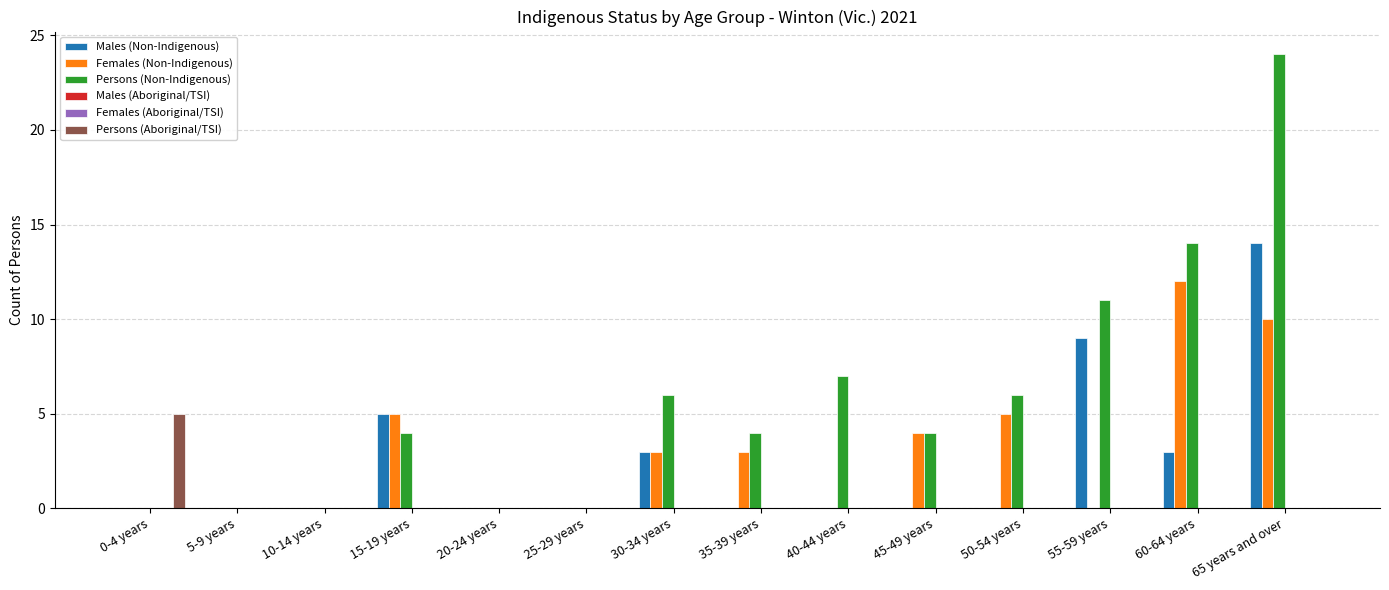

What is the sum of the Females (Non-Indigenous) values at 55-59 years and 45-49 years?

4